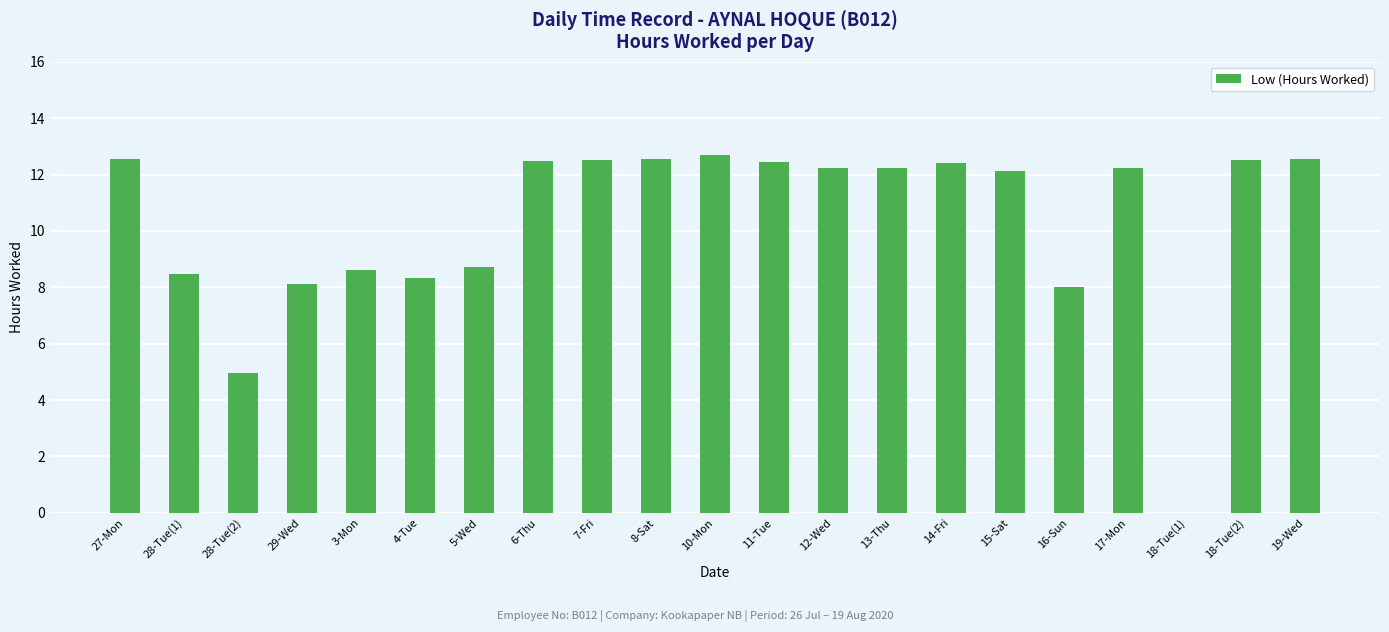

What is the maximum value shown in the chart?

12.7